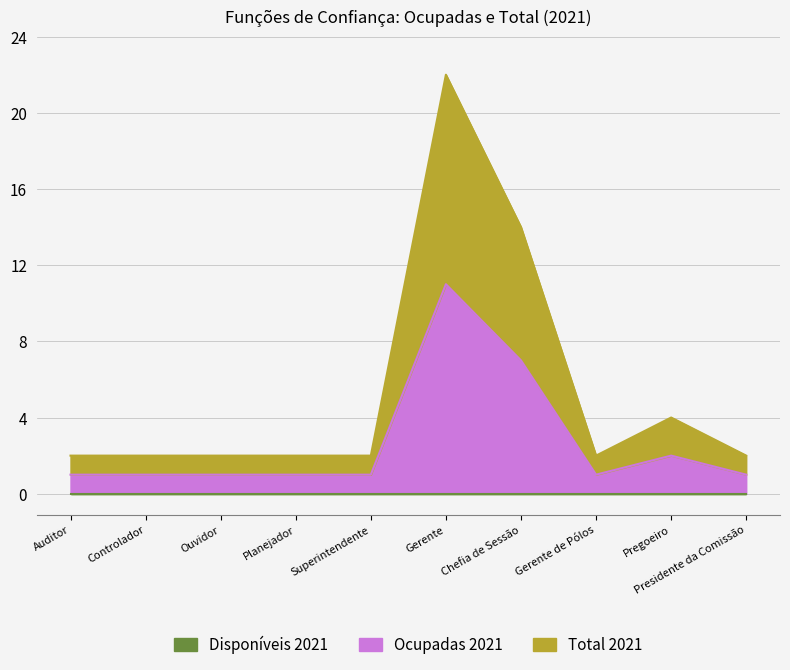

Does the chart have visible grid lines?

Yes